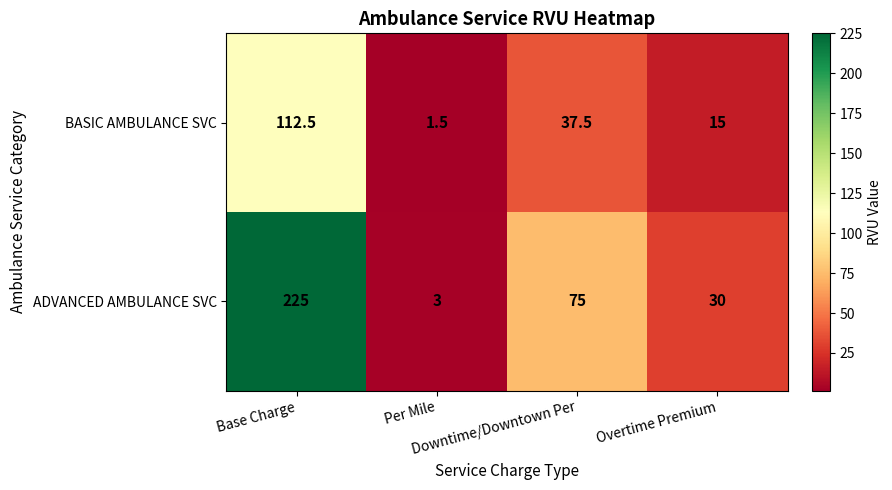

List the series in order of their overall mean, highest first.

ADVANCED AMBULANCE SVC, BASIC AMBULANCE SVC